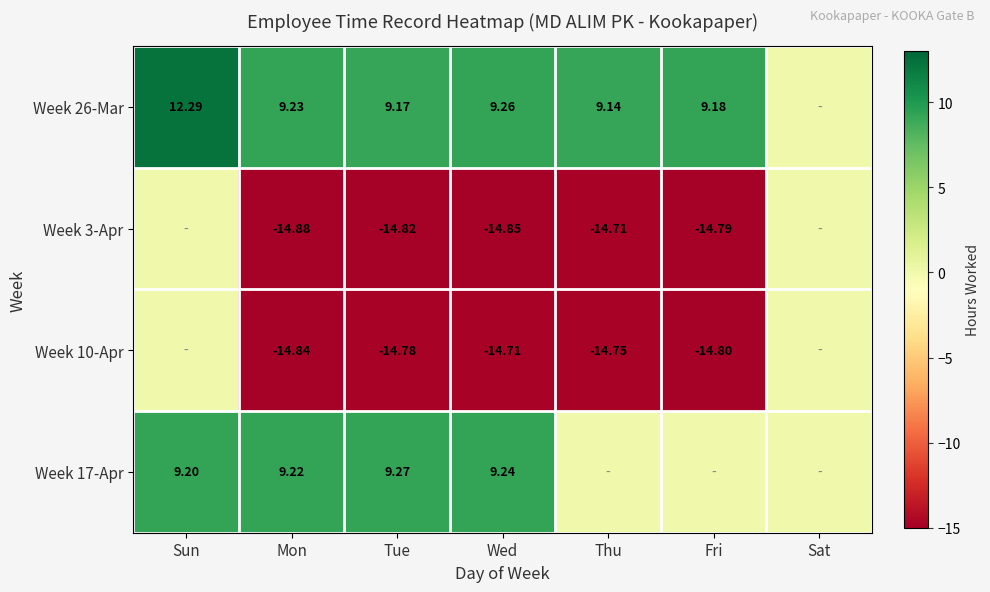

What is the total value across all series at Fri?

-20.4